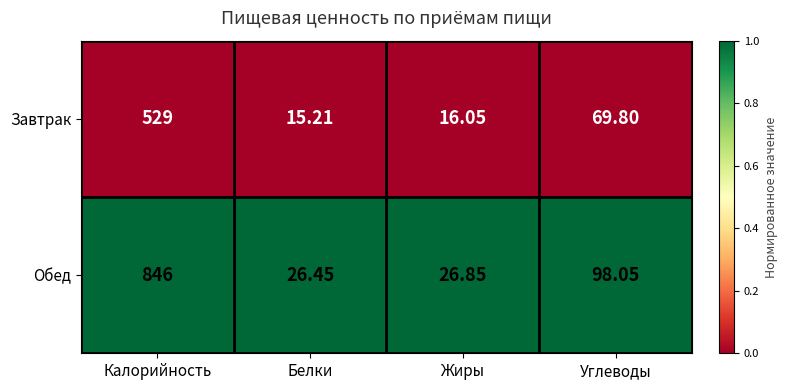

Rank the series by their average value, from highest to lowest.

Обед, Завтрак